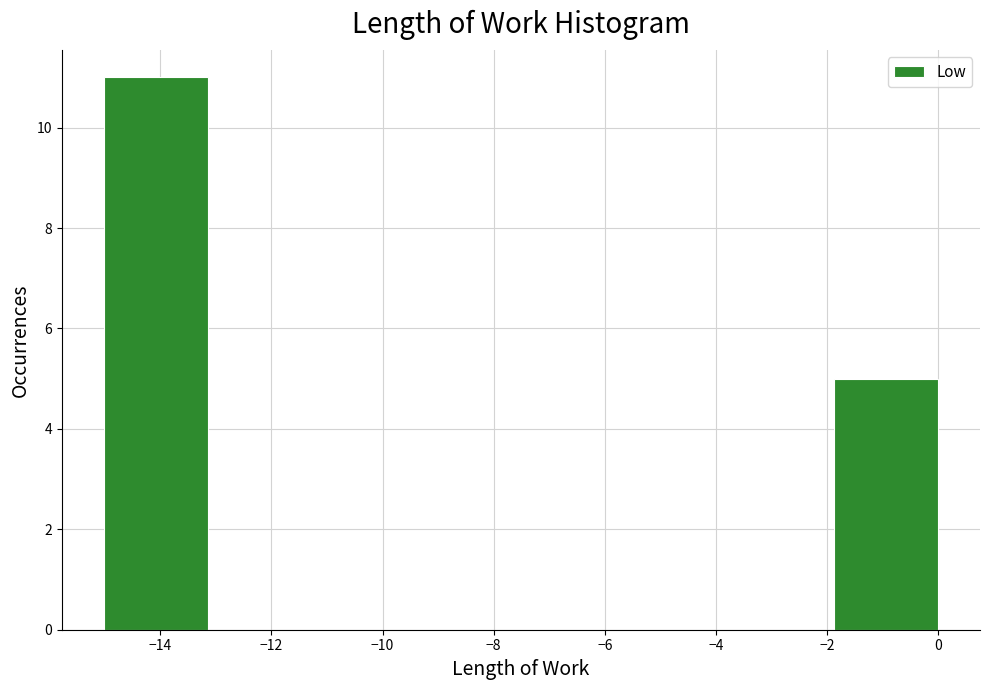

Reading left to right, list every bar in this chart as the range it spans on the x-axis followed by its height. Neither the bar edges nor the heights are printed on the chart, so give them approximately, as read against the axes.

-15.0 to -13.2: 11
-13.2 to -11.2: 0
-11.2 to -9.4: 0
-9.4 to -7.6: 0
-7.6 to -5.6: 0
-5.6 to -3.8: 0
-3.8 to -1.8: 0
-1.8 to 0.0: 5